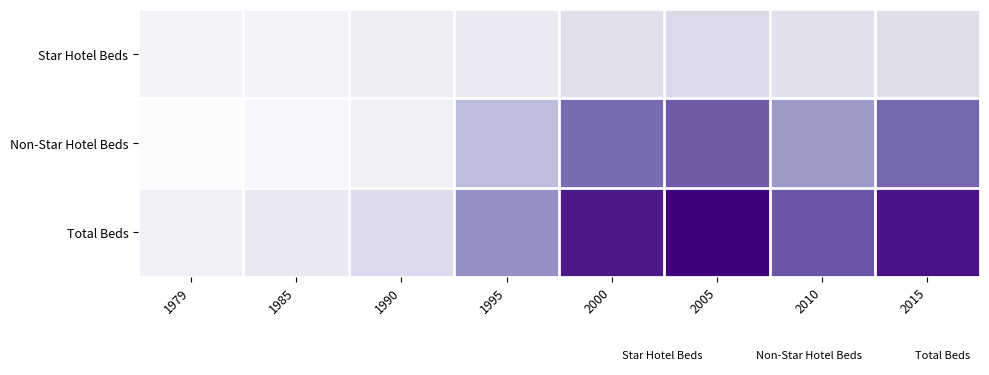

What is the difference between the highest and lowest values at 2015?

36950